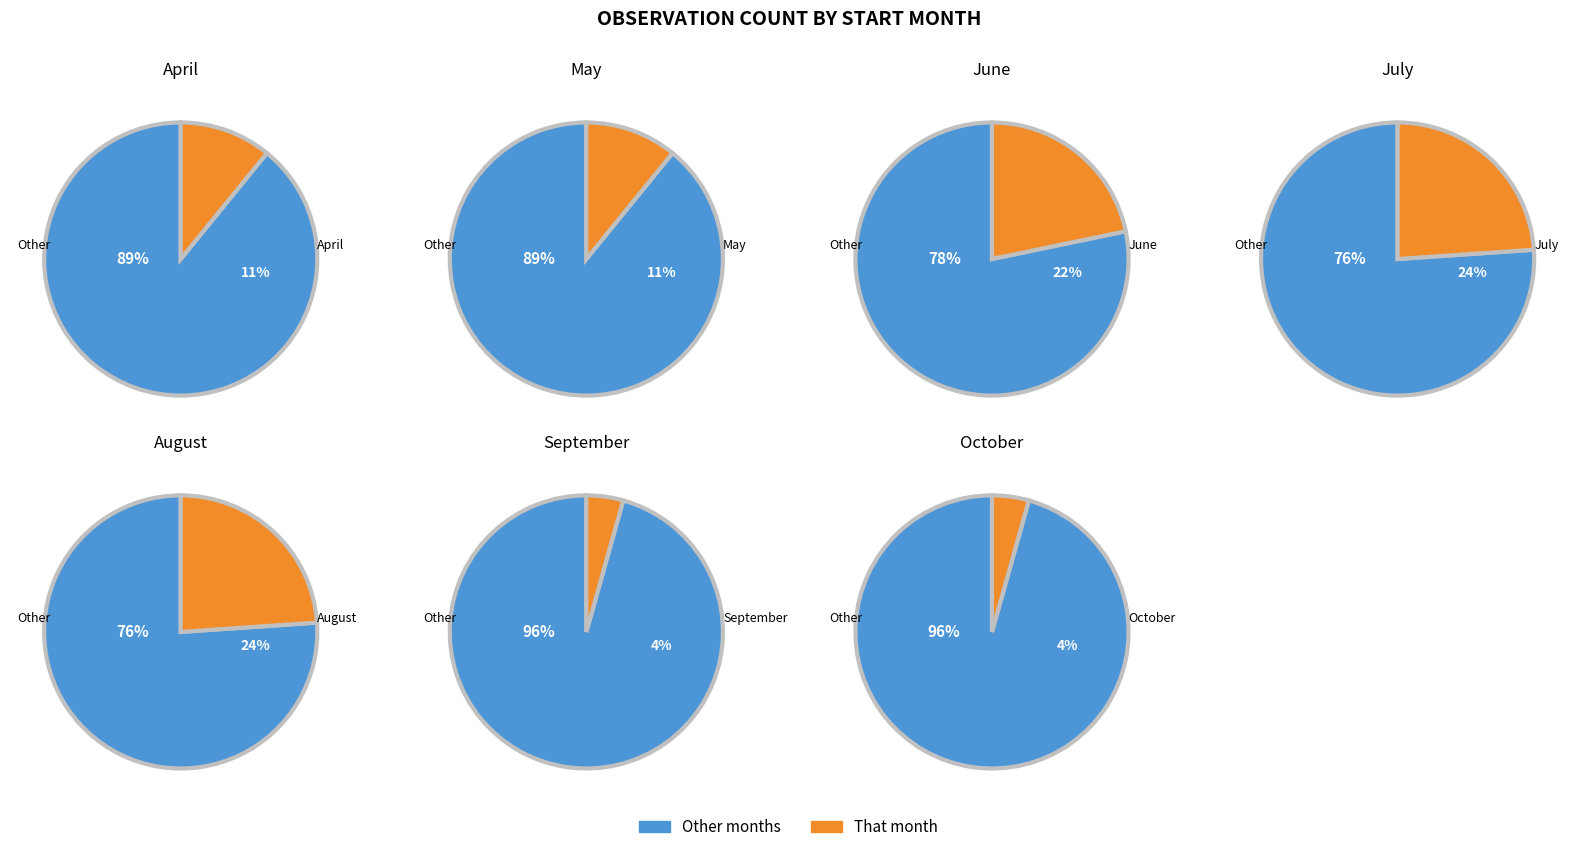

To the nearest percent, what percentage of the pie is 1?

11%